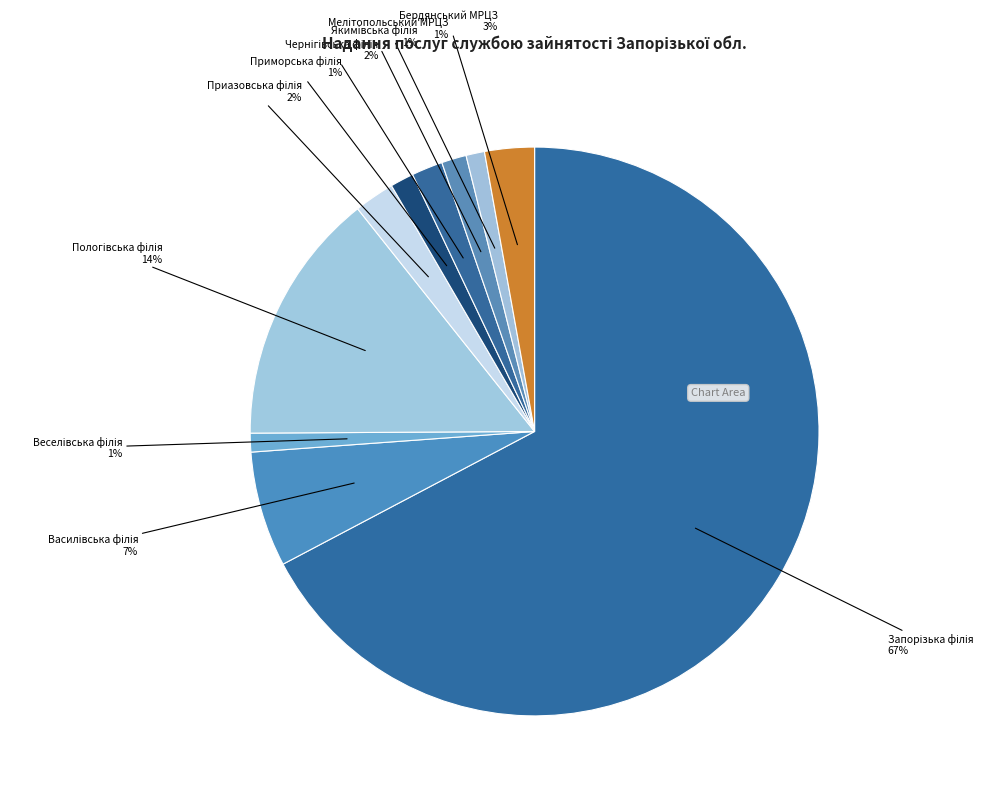

Is there any slice that represents more than half of the pie?

Yes